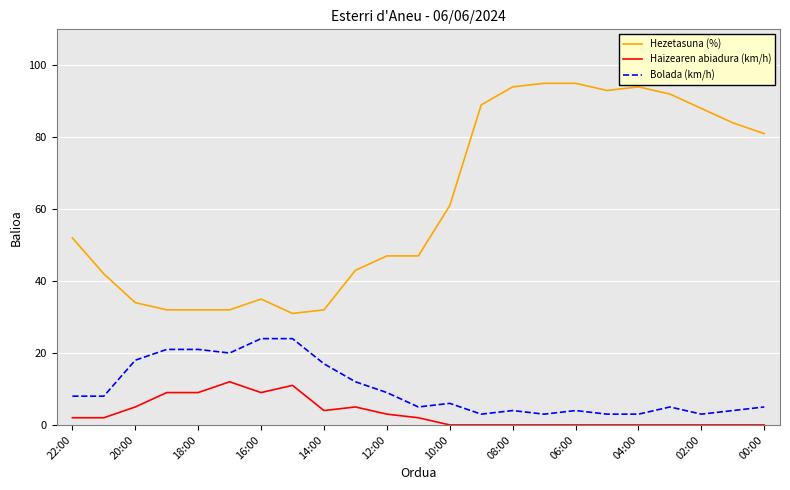

Which series has the largest total across all categories?

Hezetasuna (%)